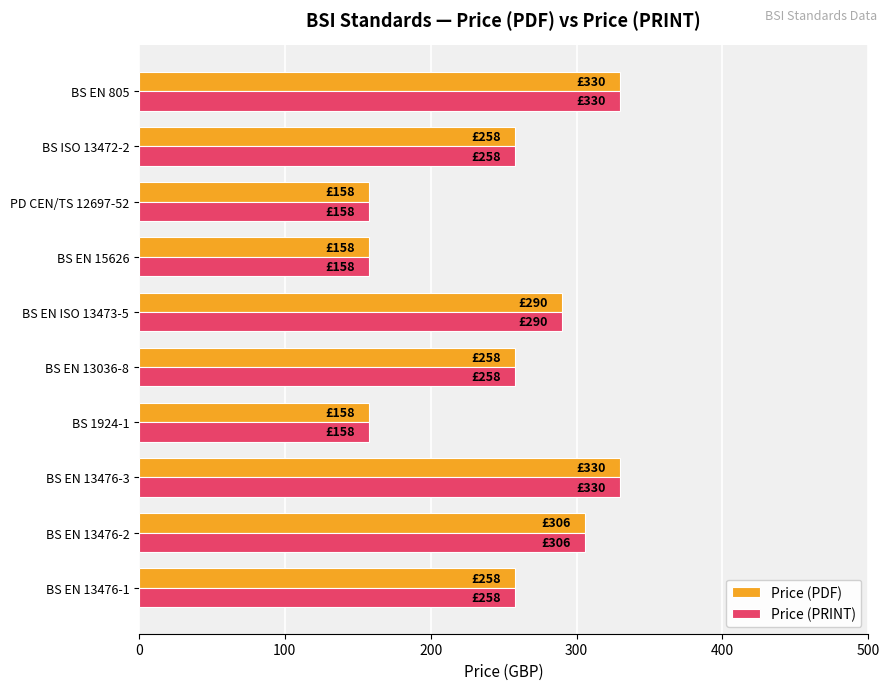

What is the minimum value shown in the chart?

158